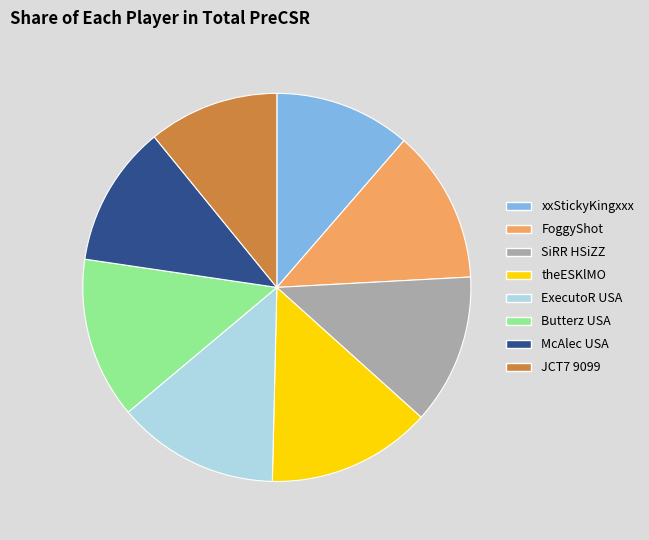

Is the sum of xxStickyKingxxx and JCT7 9099 greater than half?

No